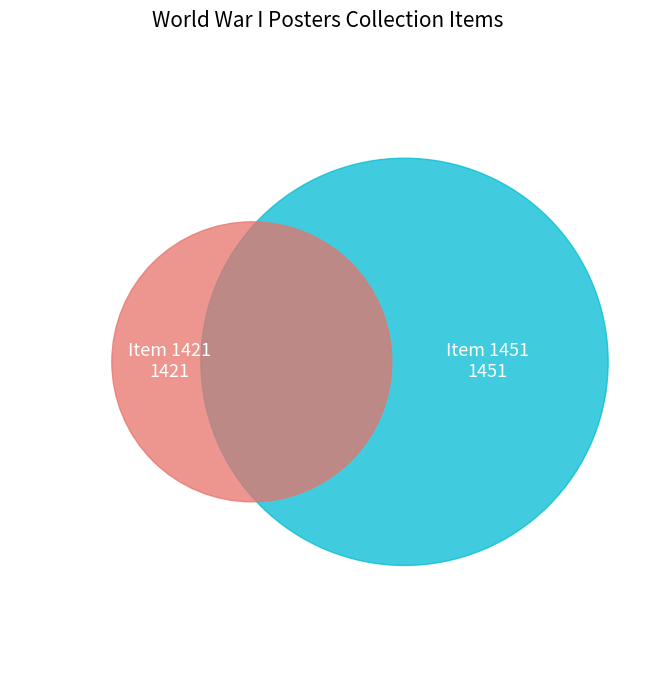

True or false: Item 1451 accounts for 43% of the total.

False